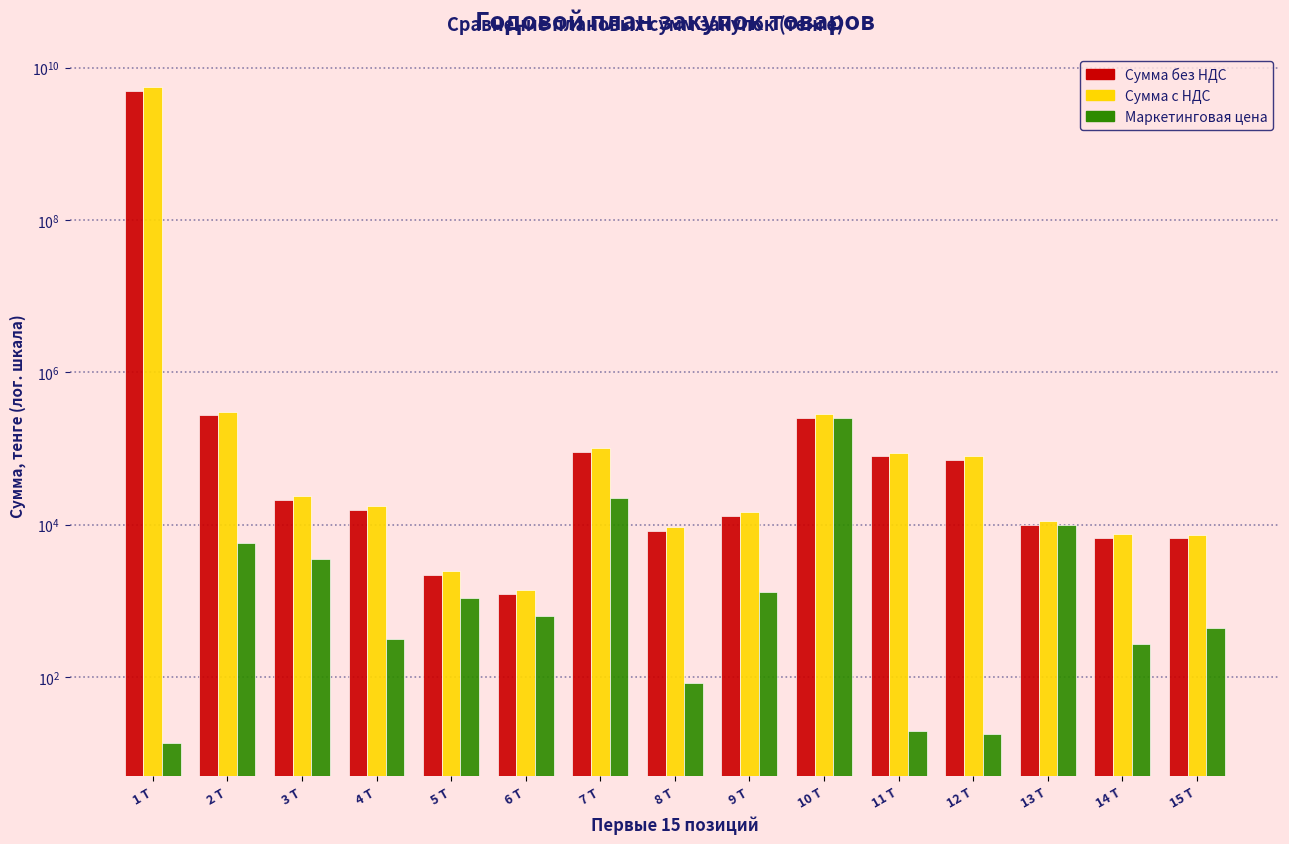

At which category does the chart reach its peak across all series?

1 Т